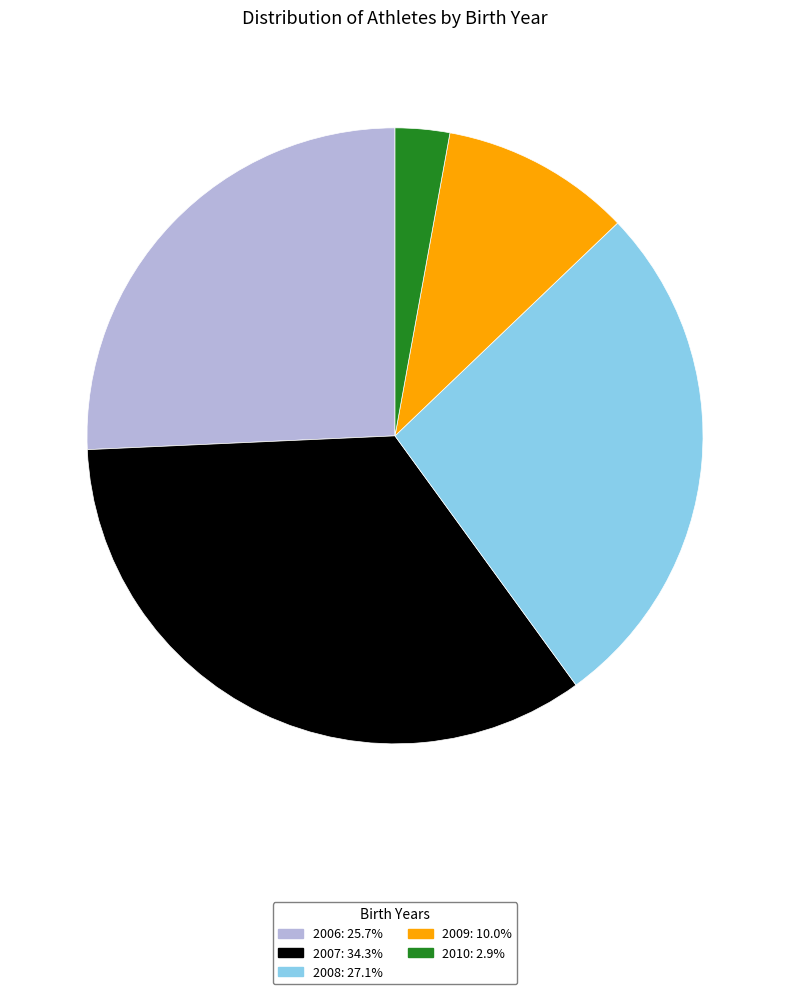

Combined, do 2006: 25.7% and 2009: 10.0% account for over 50%?

No